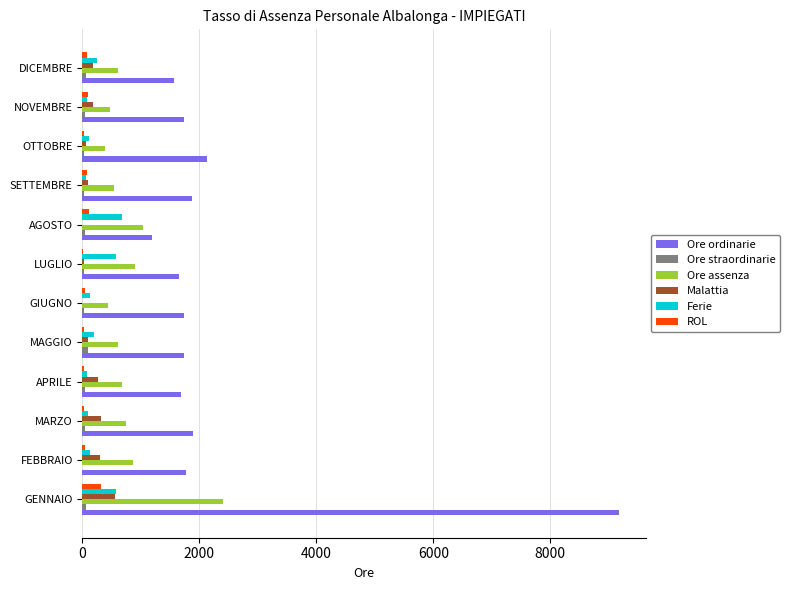

What is the maximum value for ROL?

311.4